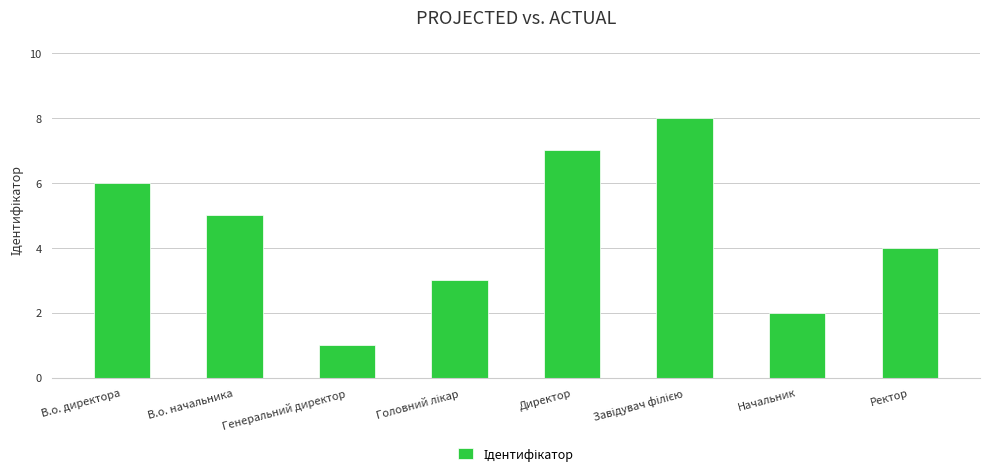

What is the maximum value shown in the chart?

8